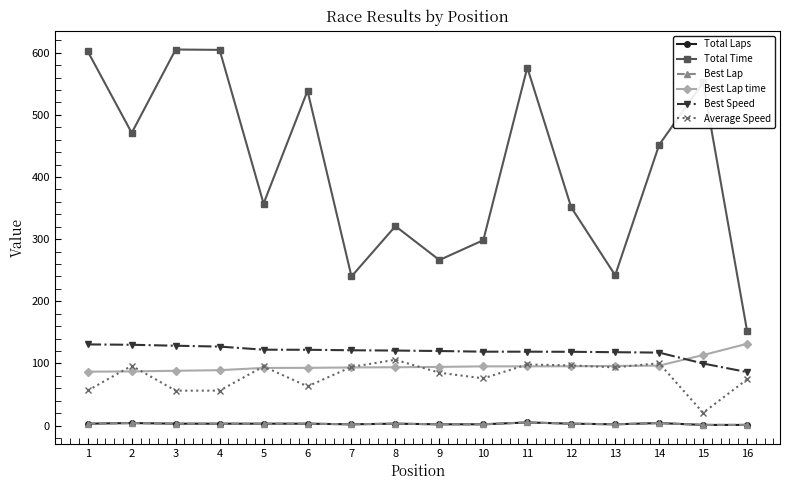

Where does the Average Speed series first go above 93?

2